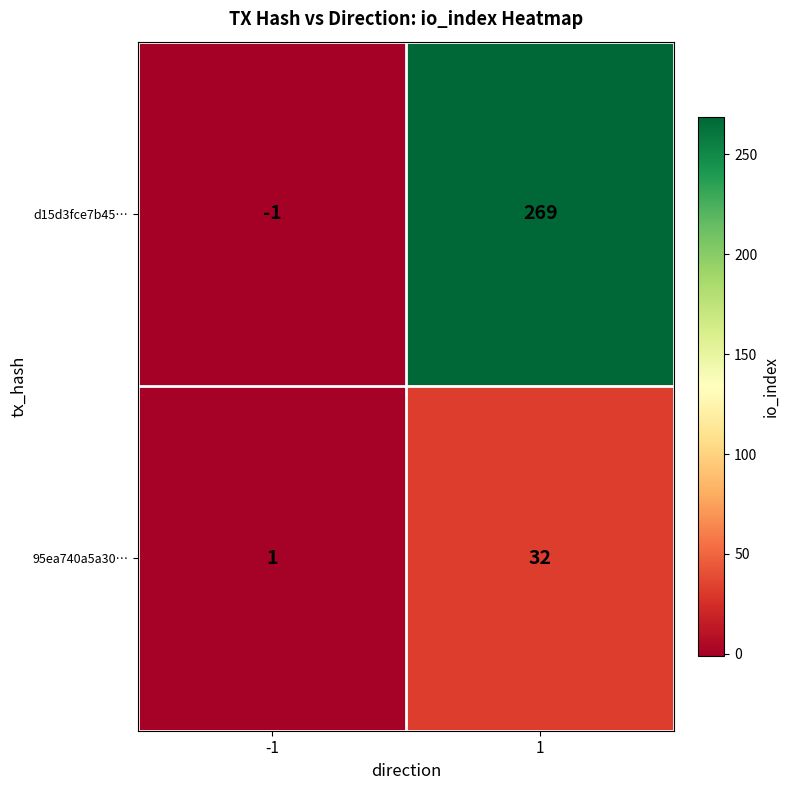

What is the spread (max minus min) of values at 1?

237